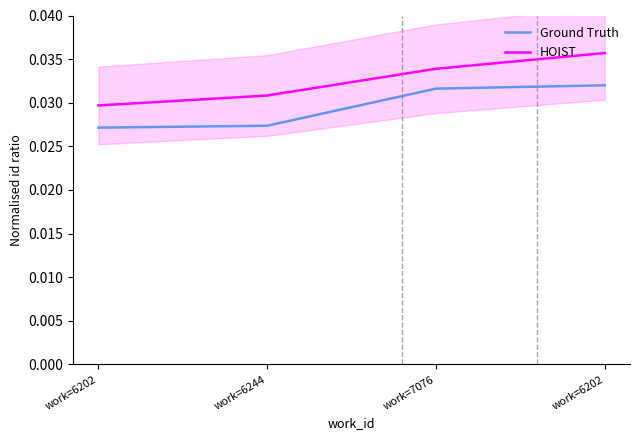

True or false: Ground Truth has more than 0 points higher than both neighbors.

False